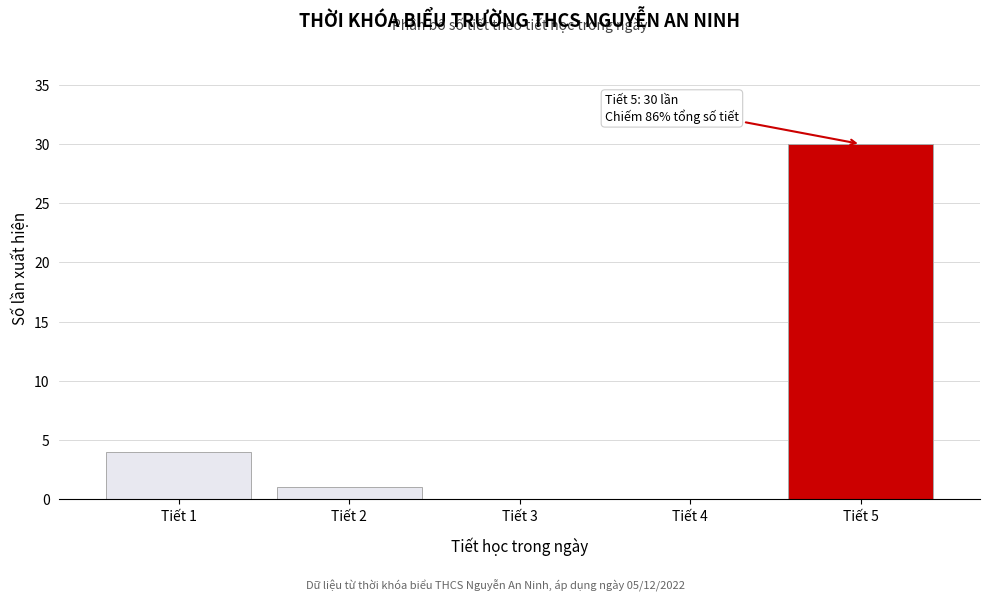

Reading left to right, what are all the values shown in this chart?

Tiết 1=4	Tiết 2=1	Tiết 3=0	Tiết 4=0	Tiết 5=30